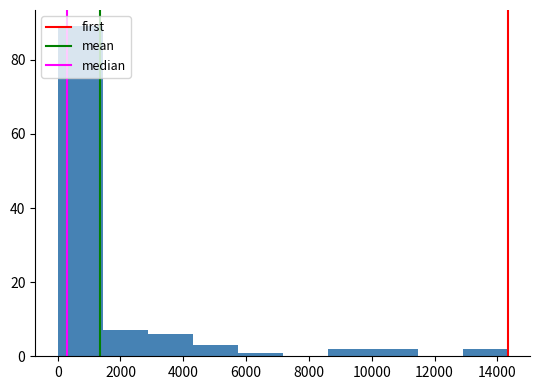

Reading left to right, list every bar in this chart as the range it spans on the x-axis followed by its height. Neither the bar edges nor the heights are printed on the chart, so give them approximately, as read against the axes.

0 to 1400: 90
1400 to 2800: 8
2800 to 4200: 6
4200 to 5800: 4
5800 to 7200: under 2
7200 to 8600: 0
8600 to 10000: 2
10000 to 11400: 2
11400 to 12800: 0
12800 to 14400: 2